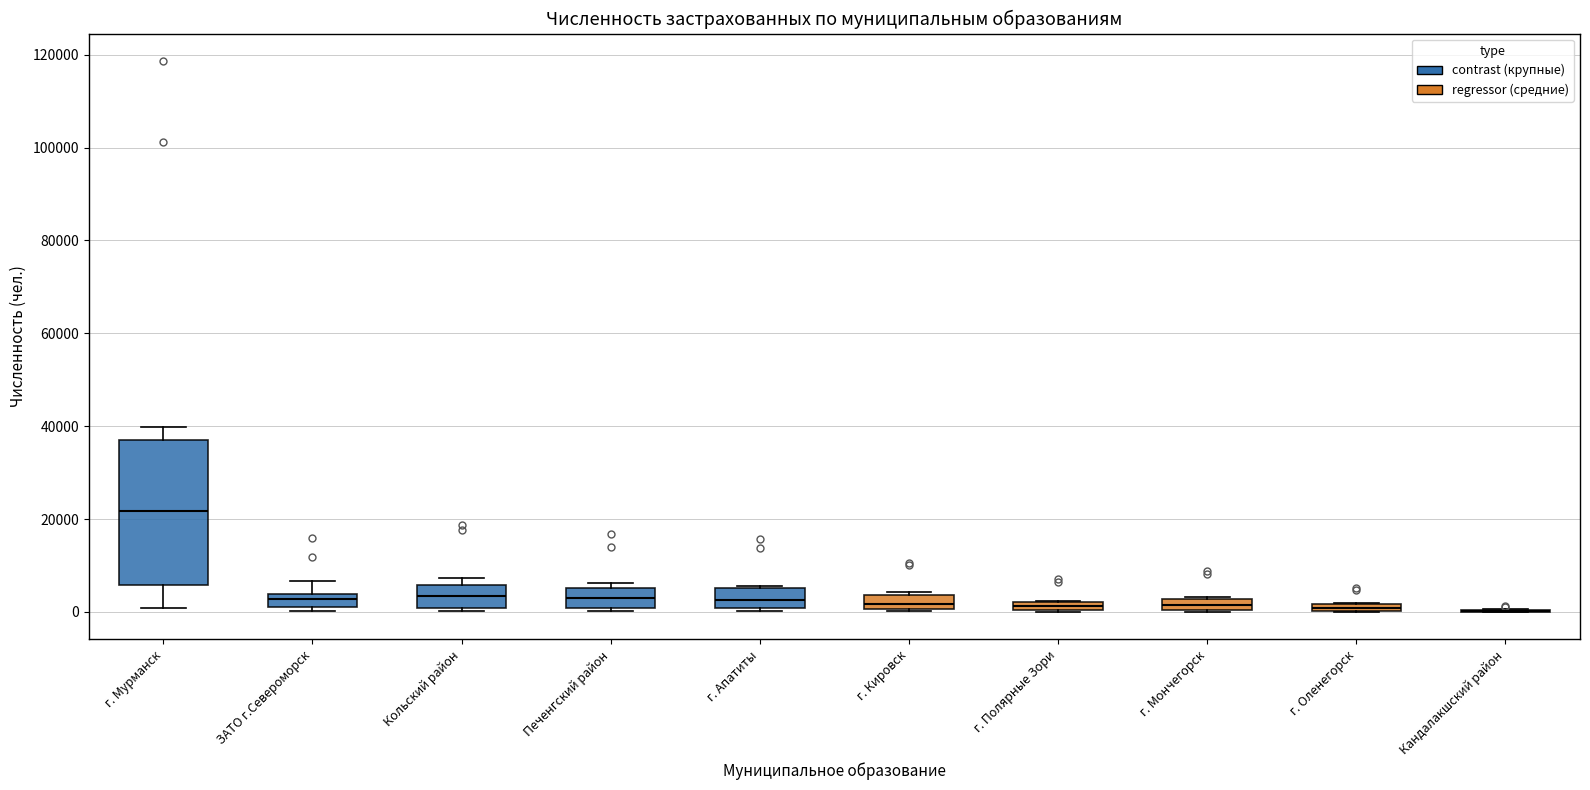

Where is the lower edge of the box for г. Апатиты on the y-axis? The values are not printed on the chart, so give them approximately, as read against the axis.

0